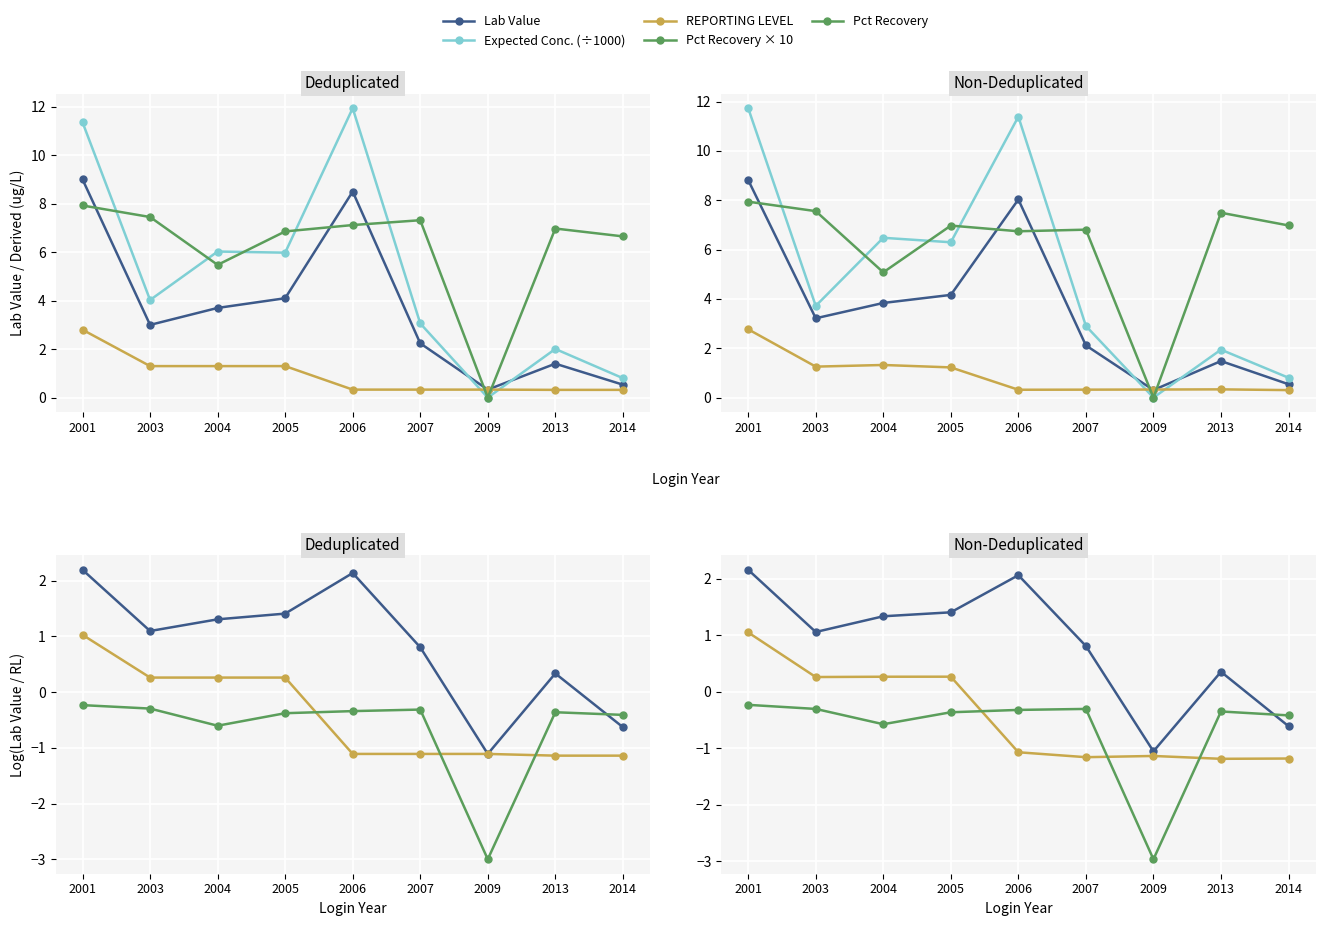

What is the sum of the REPORTING LEVEL values at 2009 and 2006?

-2.2